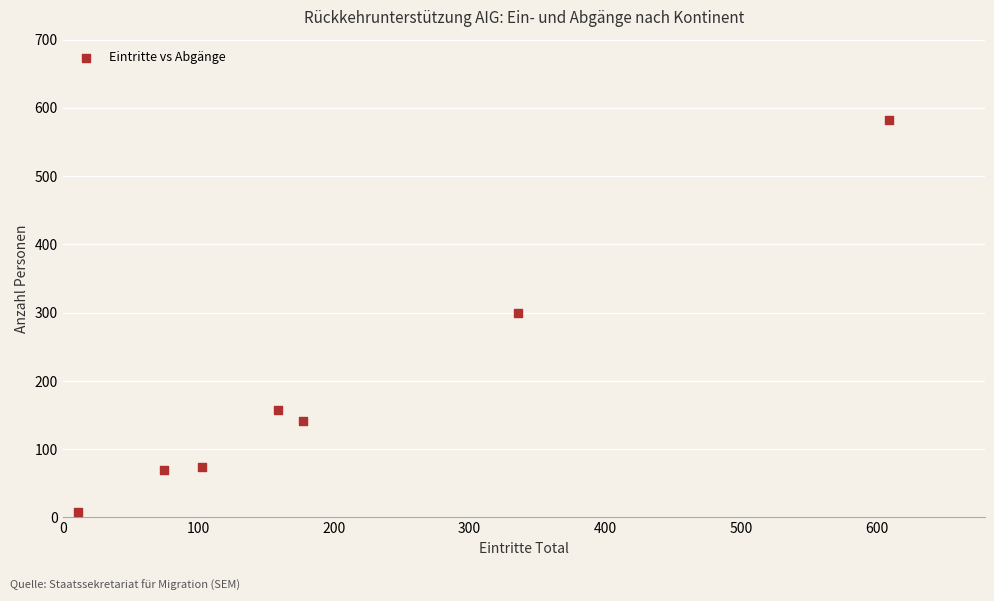

What is the average X value?

210